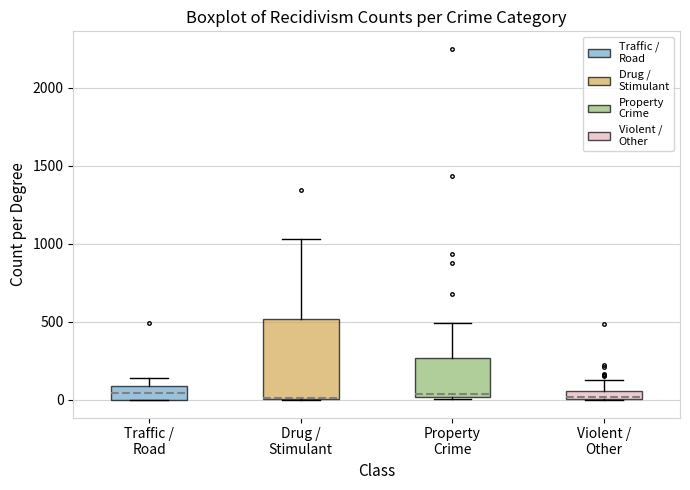

Comparing the boxes themselves (not the whiskers), which one is the tallest?

Drug / Stimulant